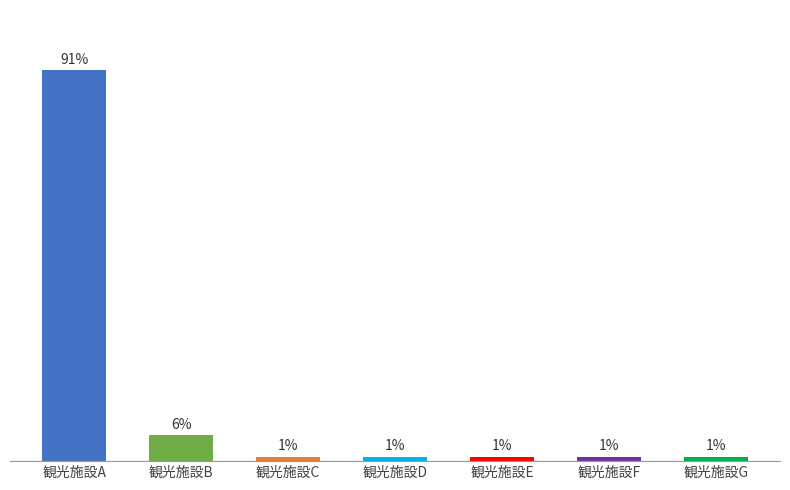

Between 観光施設D and 観光施設B, which is larger?

観光施設B